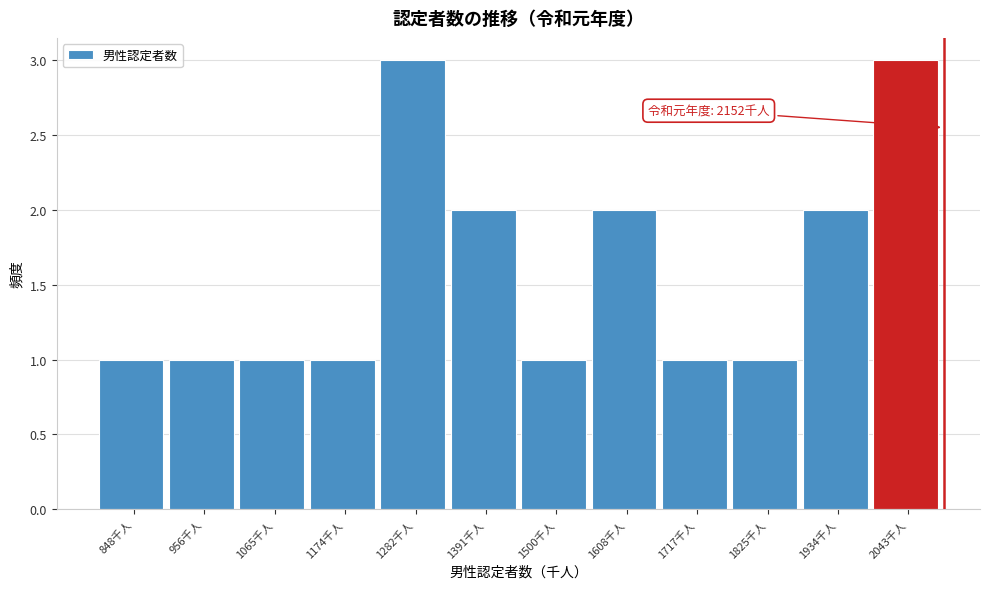

Reading left to right, what are all the values shown in this chart?

848千人=1	956千人=1	1065千人=1	1174千人=1	1282千人=3	1391千人=2	1500千人=1	1608千人=2	1717千人=1	1825千人=1	1934千人=2	2043千人=3